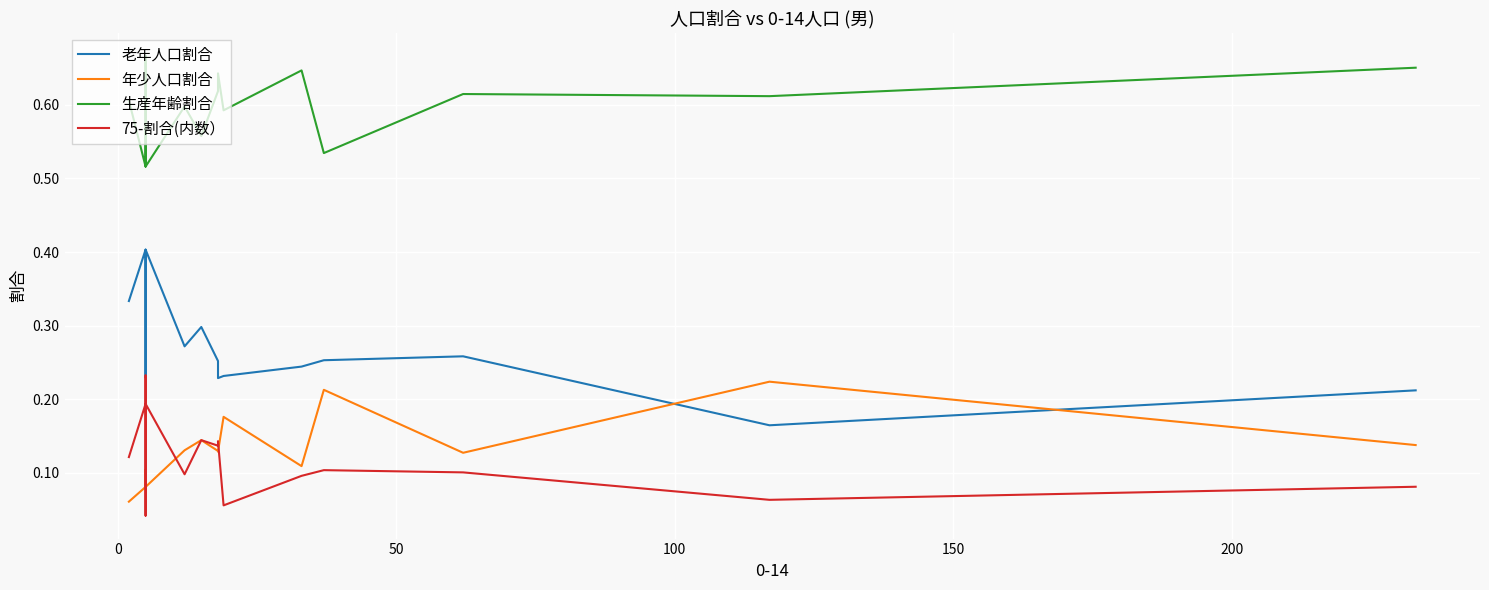

Reading right to left, extract all data points from this chart.

老年人口割合: 0.2	0.2	0.3	0.3	0.2	0.2	0.2	0.3	0.3	0.3	0.4	0.3	0.2	0.4	0.3
年少人口割合: 0.1	0.2	0.1	0.2	0.1	0.2	0.1	0.1	0.1	0.1	0.1	0.1	0.1	0.1	0.1
生産年齢割合: 0.7	0.6	0.6	0.5	0.6	0.6	0.6	0.6	0.6	0.6	0.5	0.6	0.7	0.5	0.6
75-割合(内数）: 0.1	0.1	0.1	0.1	0.1	0.1	0.1	0.1	0.1	0.1	0.2	0.2	0.0	0.2	0.1